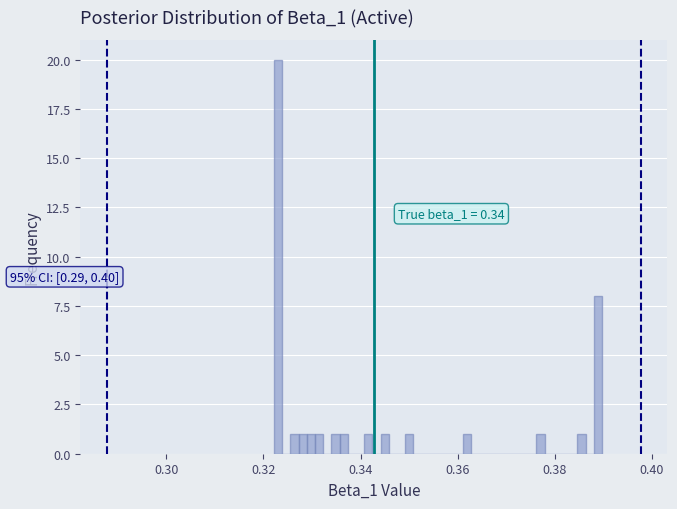

Around what value on the x-axis is the tallest bar? Give the approximate position of its centre, as read against the axis.

0.322